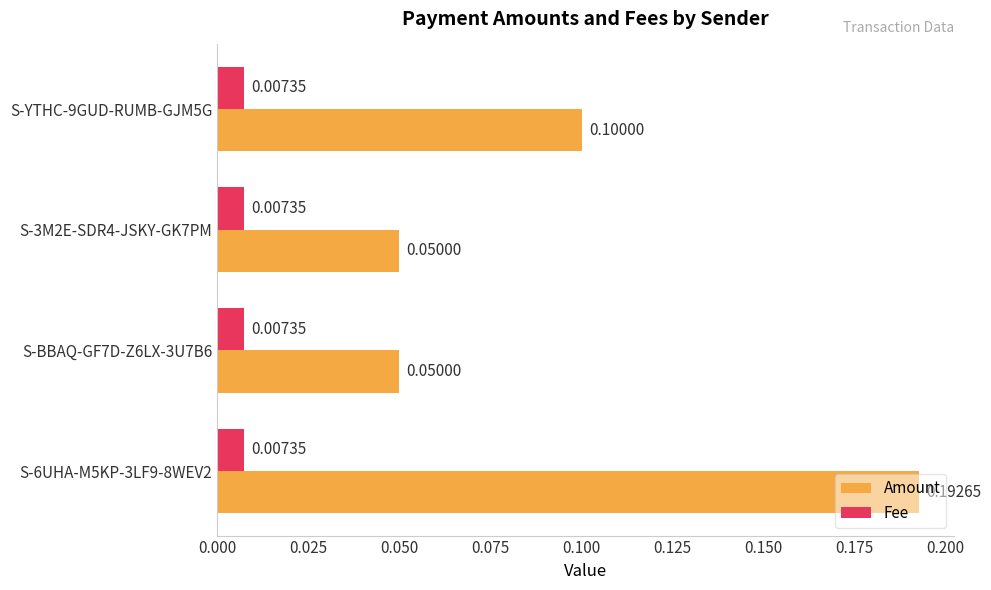

What is the sum of all Amount values?

0.4